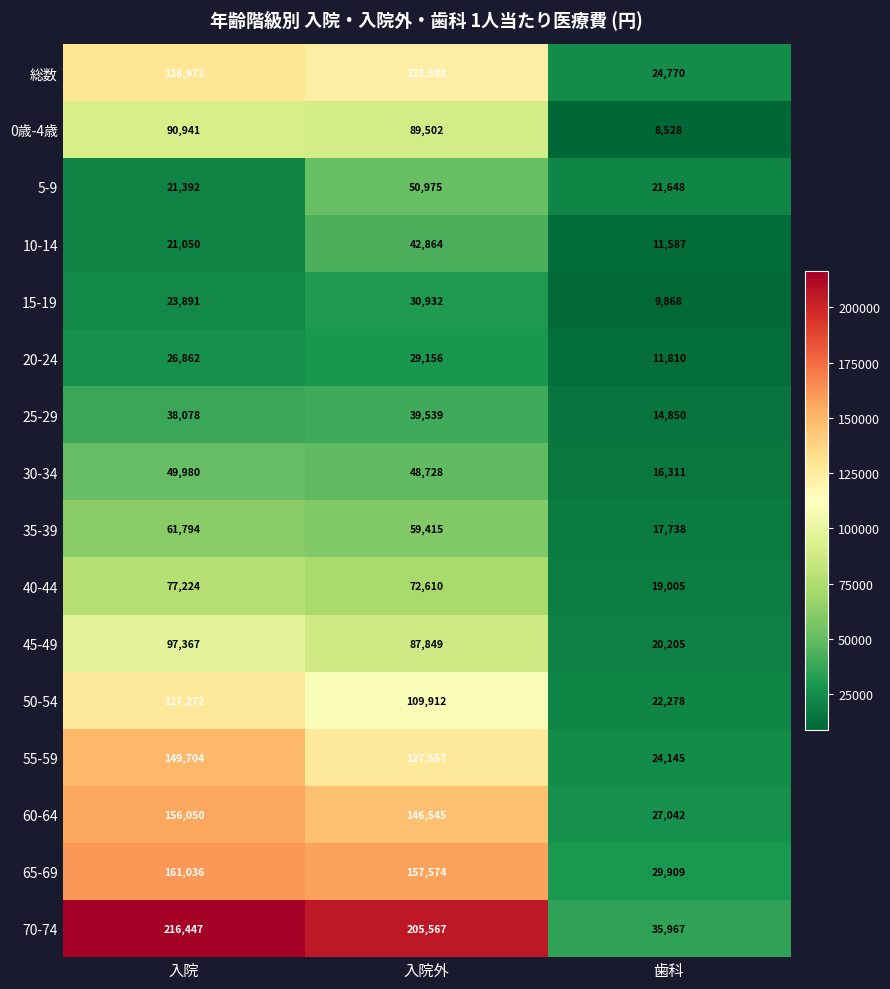

The value of 35-39 at 歯科 is 11645. True or false?

False